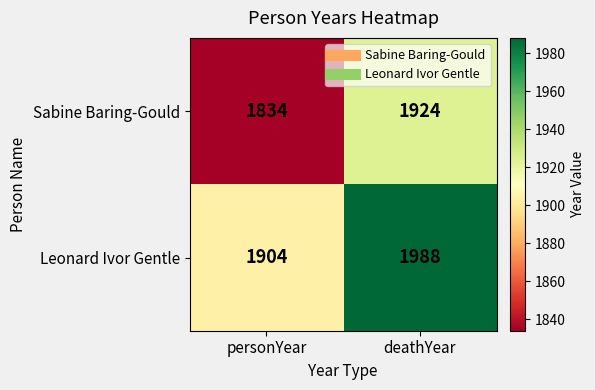

Reading right to left, list all the values displayed in this chart.

Sabine Baring-Gould: 1924	1834
Leonard Ivor Gentle: 1988	1904